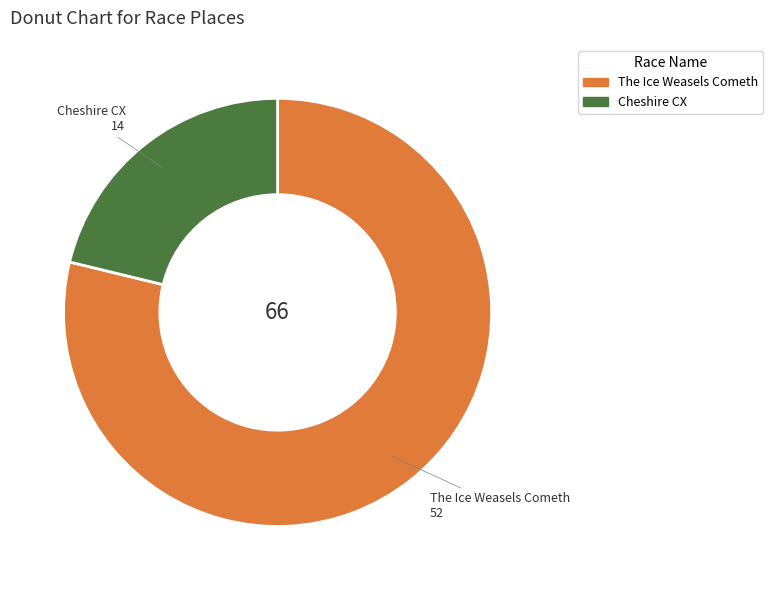

Rank the categories by value from highest to lowest.

The Ice Weasels Cometh, Cheshire CX